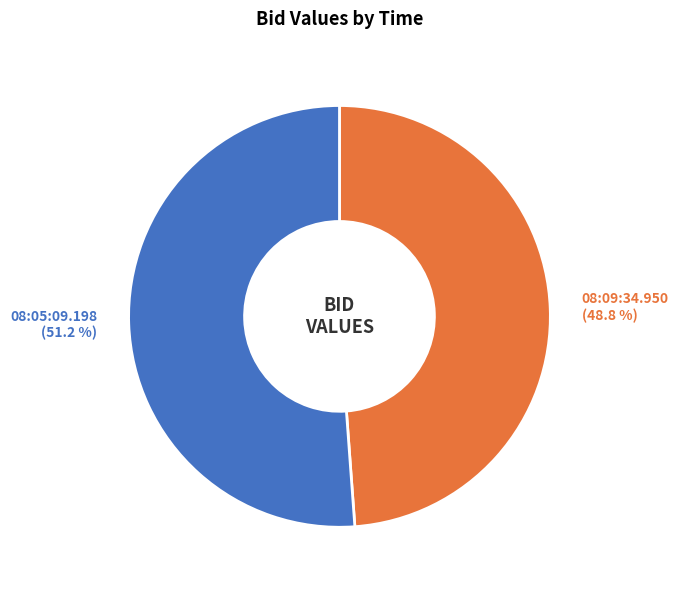

Combined, what portion of the pie is 08:05:09.198 and 08:09:34.950?

100.0%